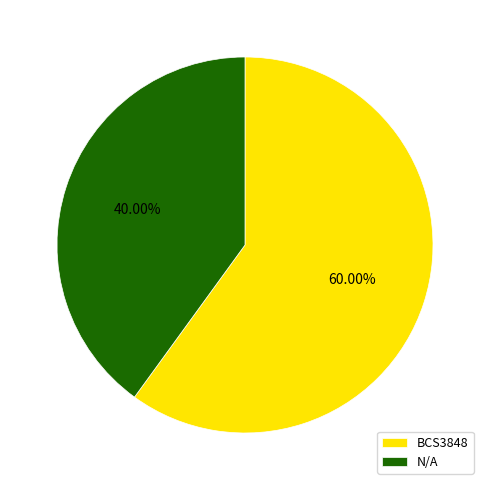

Which slice is the smallest?

N/A